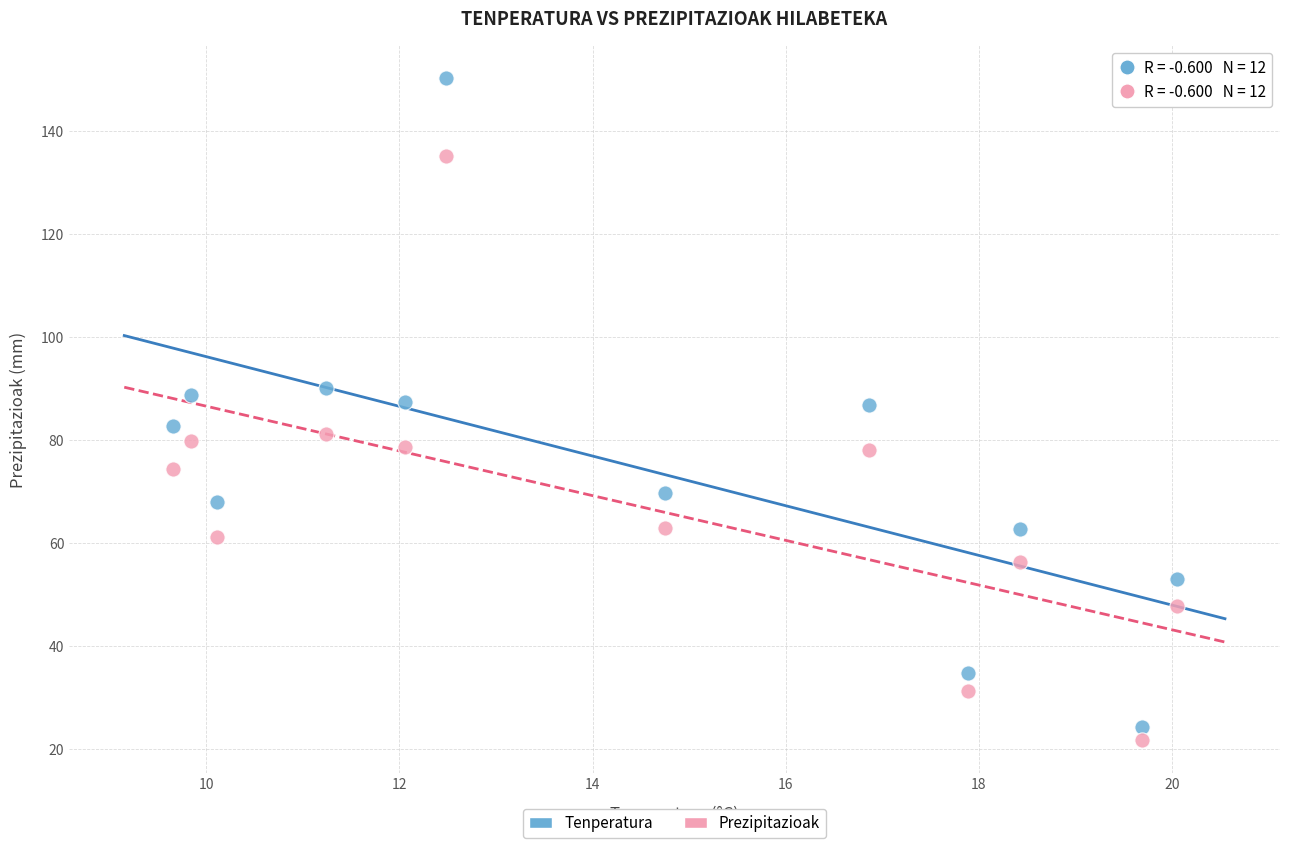

Which series has the widest spread of Y values?

Tenperatura